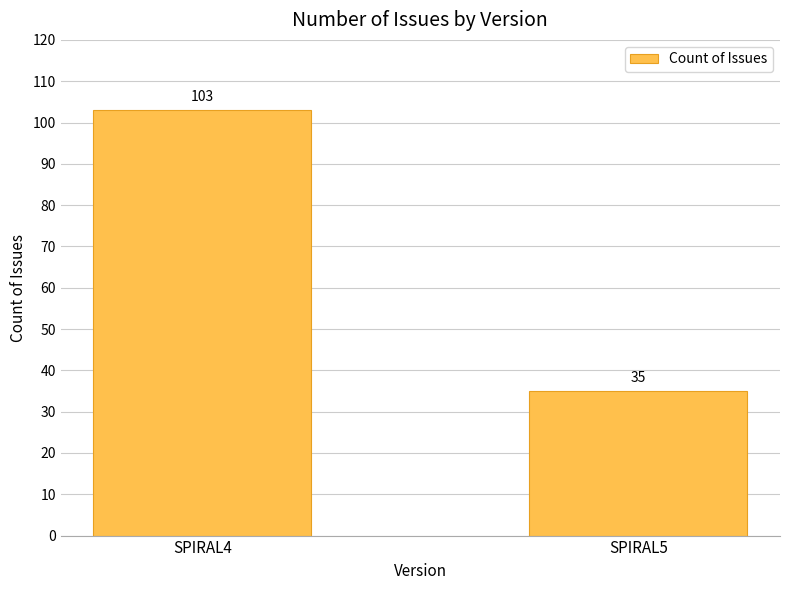

True or false: the data shows 60 at SPIRAL5.

False